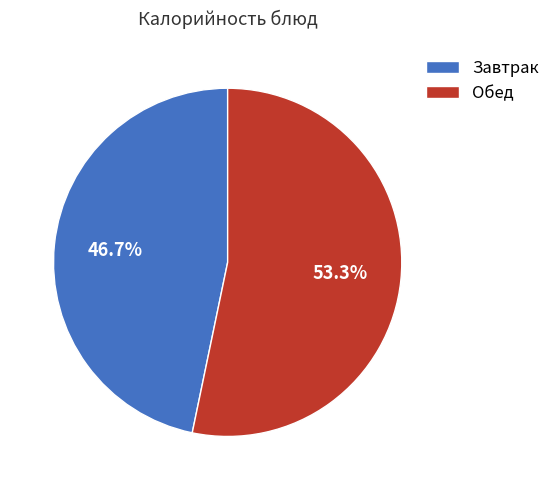

Is Завтрак the majority of the pie?

No